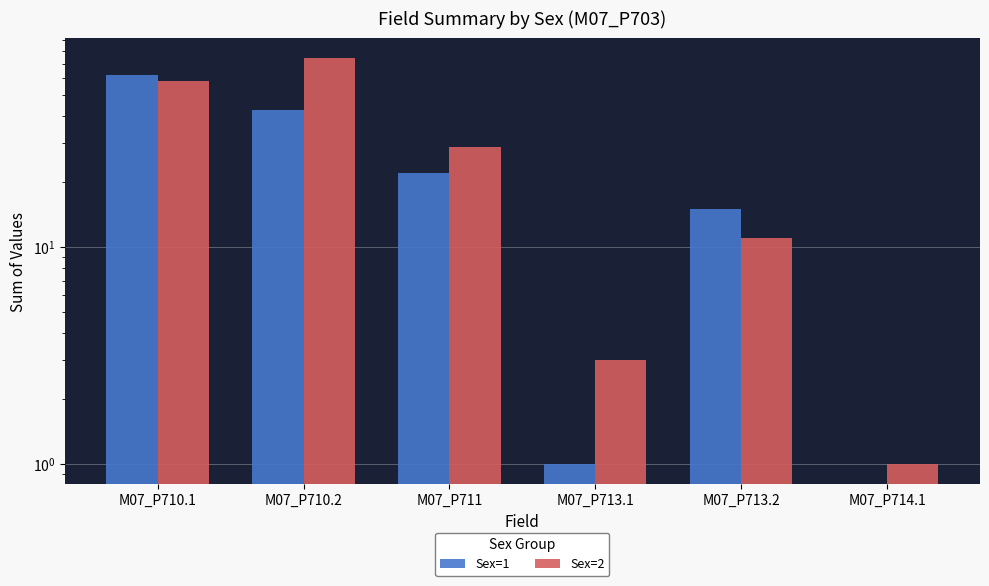

Reading left to right, extract all data points from this chart.

Sex=1: 62	43	22	1	15	0
Sex=2: 58	74	29	3	11	1